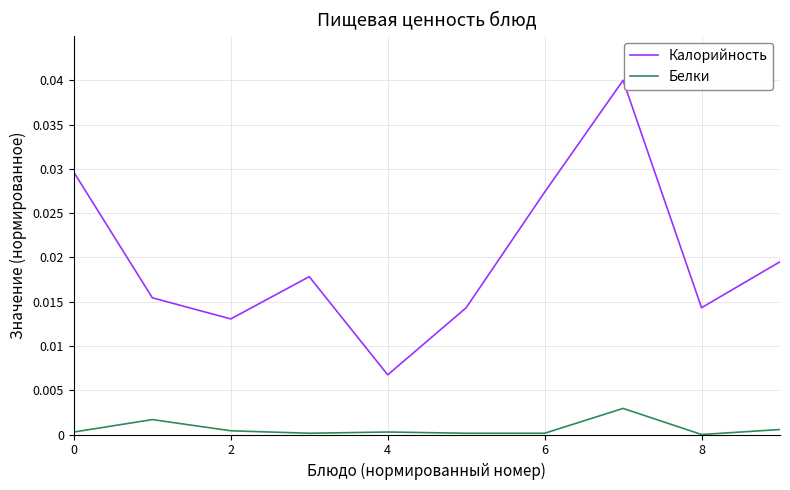

True or false: Белки and Калорийность cross at least once.

False